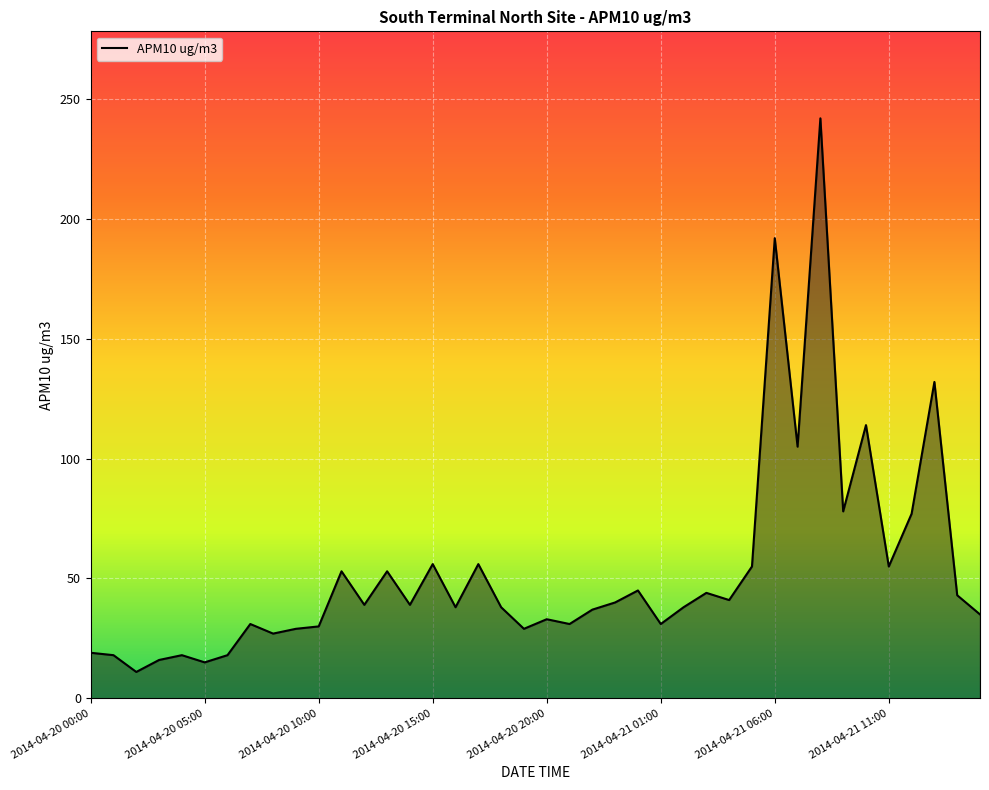

What is the greatest value displayed?

242